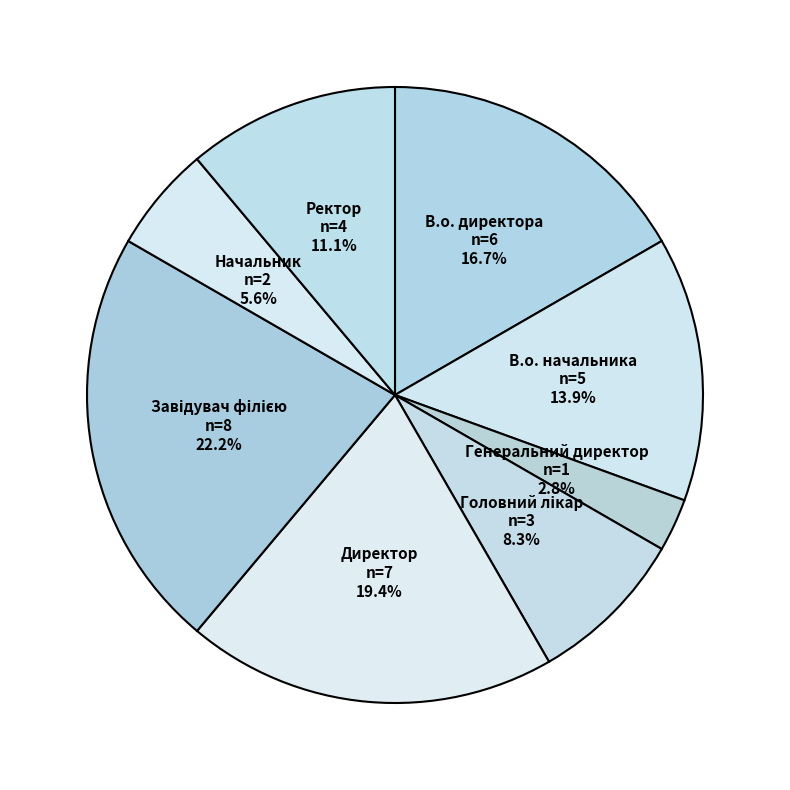

What is the smallest slice in the pie chart?

Генеральний директор